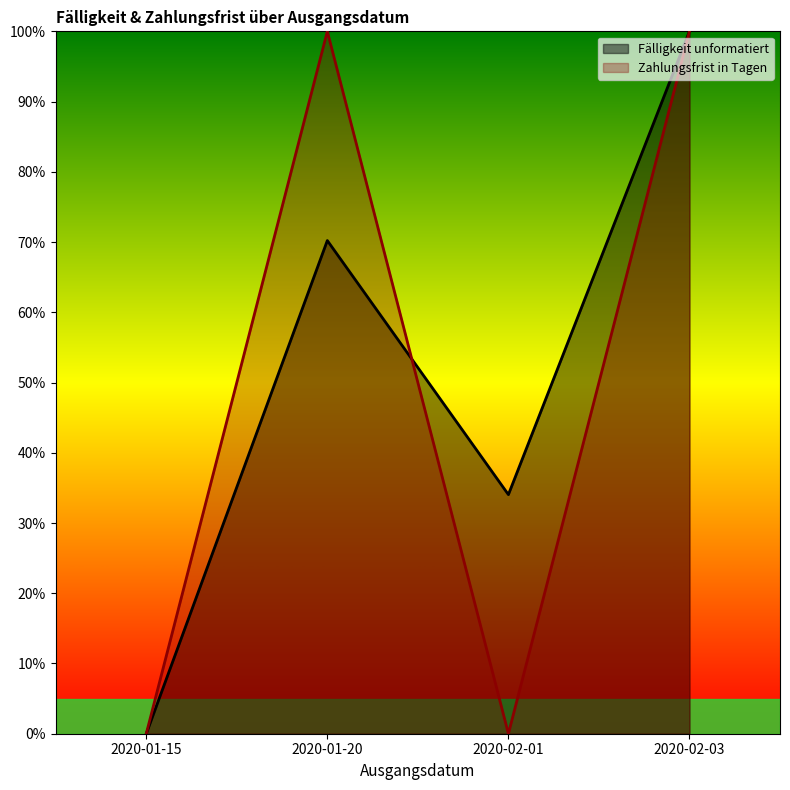

True or false: Fälligkeit unformatiert has more than 1 interior local peaks.

False